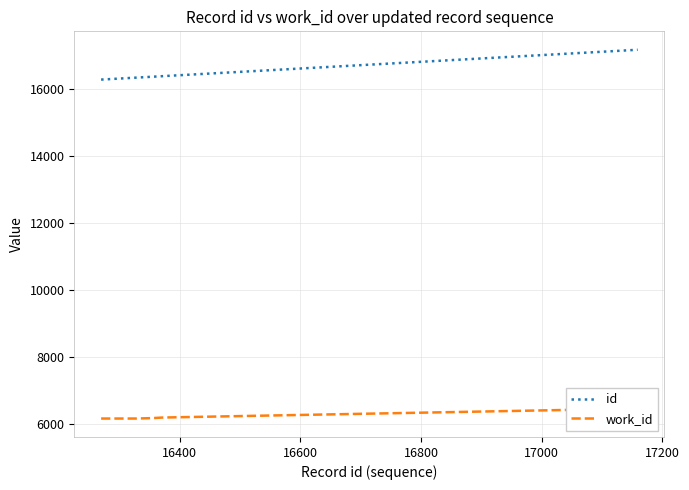

Which has a higher value, 16800 or 16600?

16800